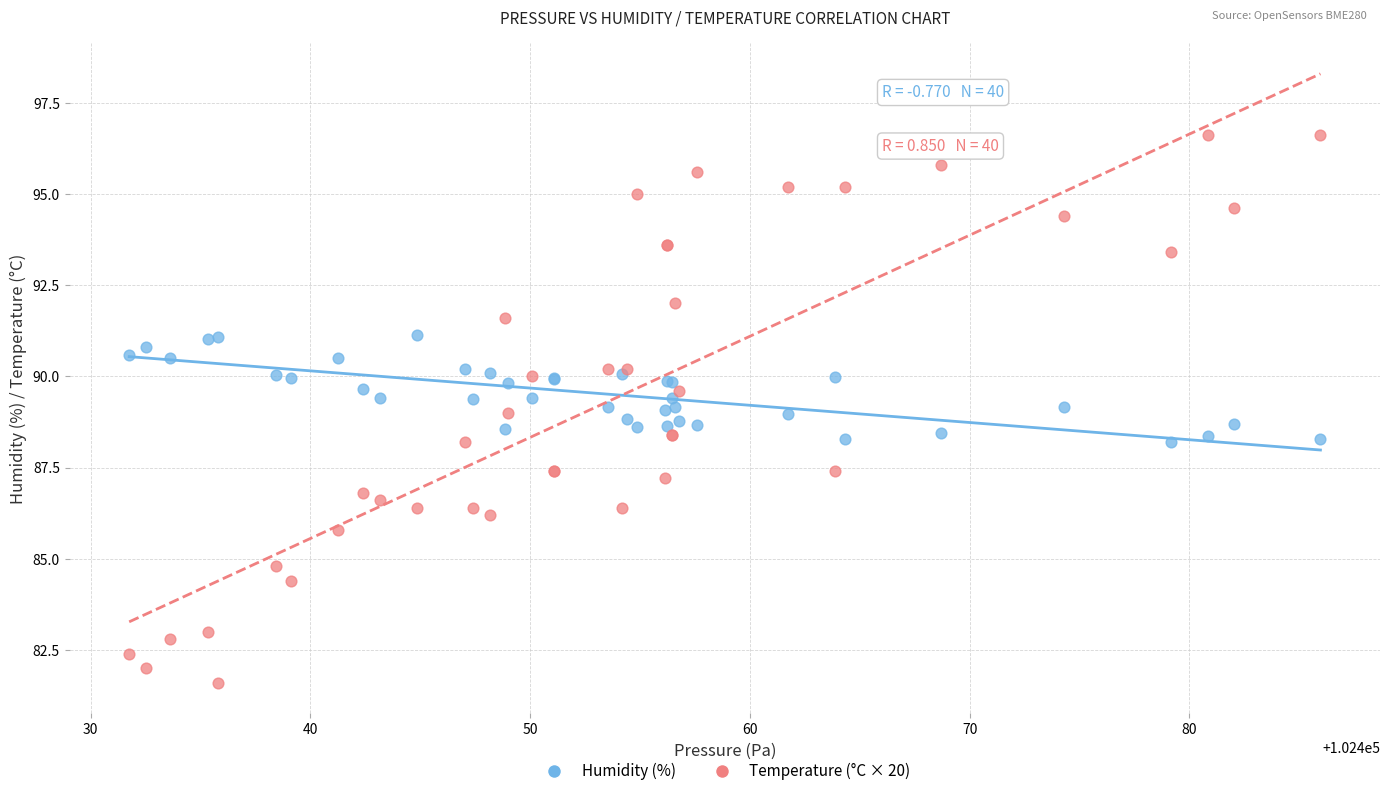

What is the X range (max minus min) for the scatter plot?

54.2